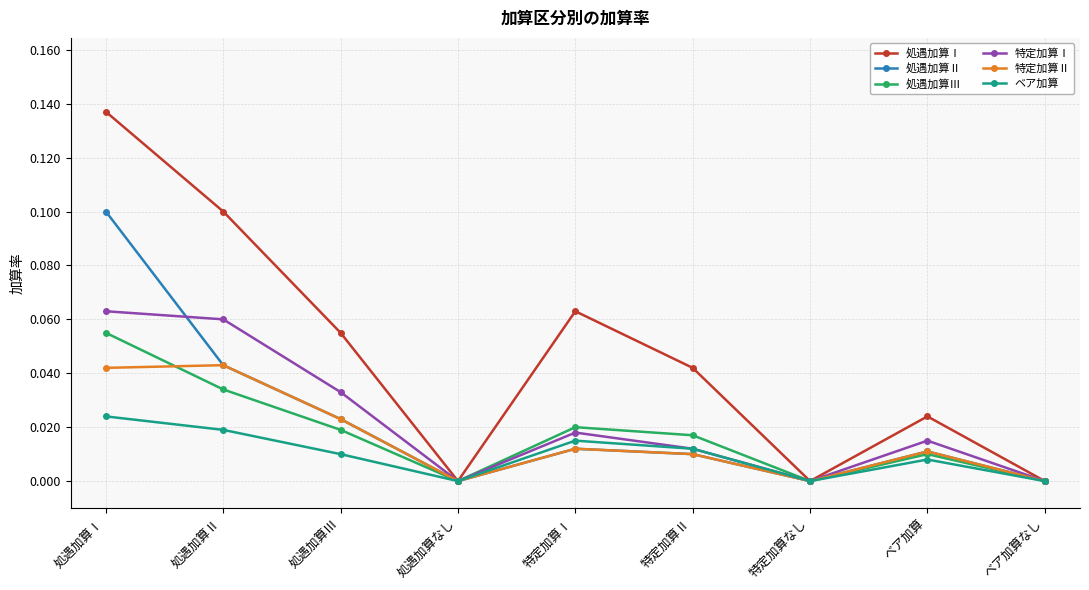

What position from the right is 処遇加算Ⅱ?

8